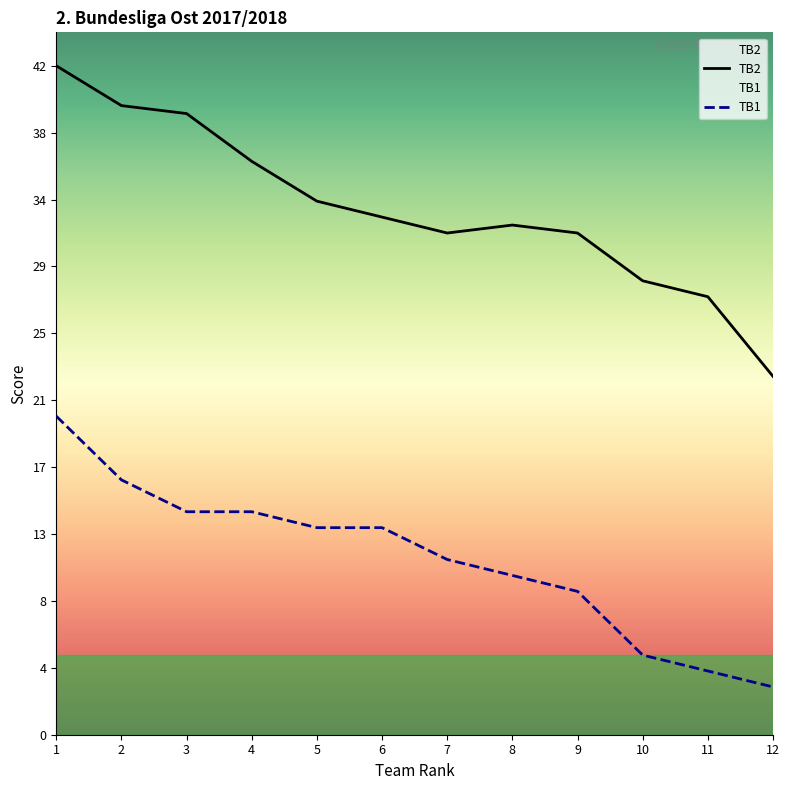

How many values in the TB1 series exceed 13?

4